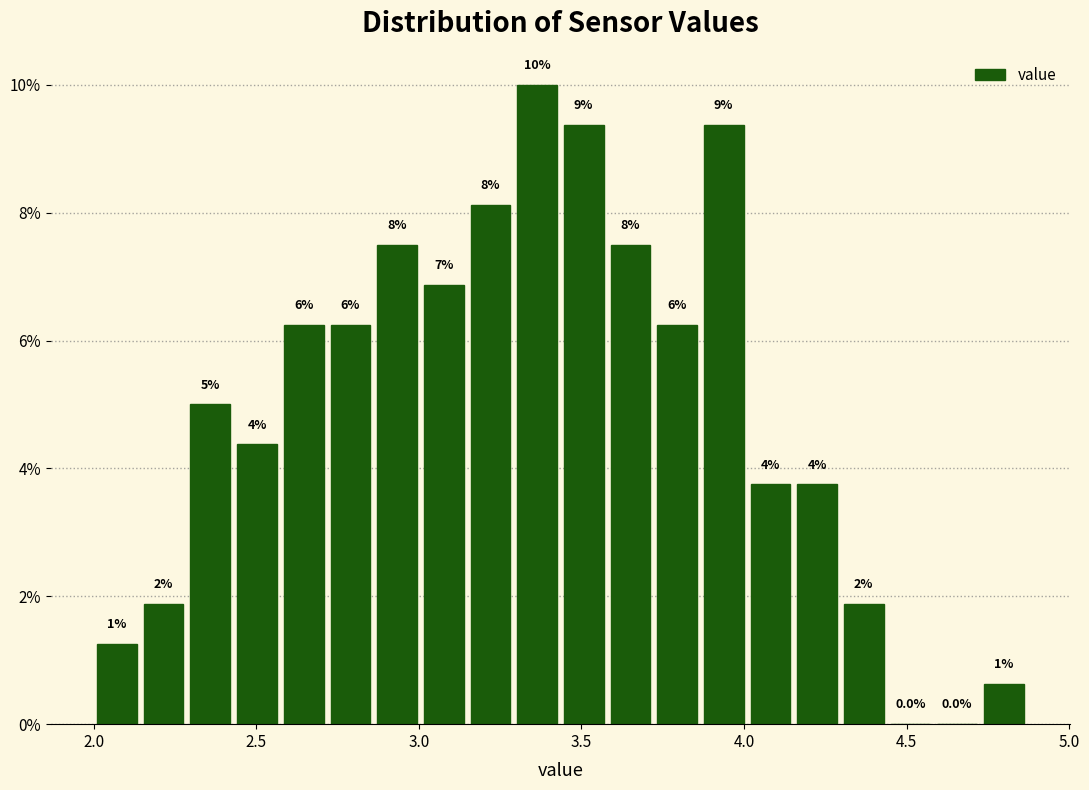

Around what value on the x-axis is the tallest bar? Give the approximate position of its centre, as read against the axis.

3.35